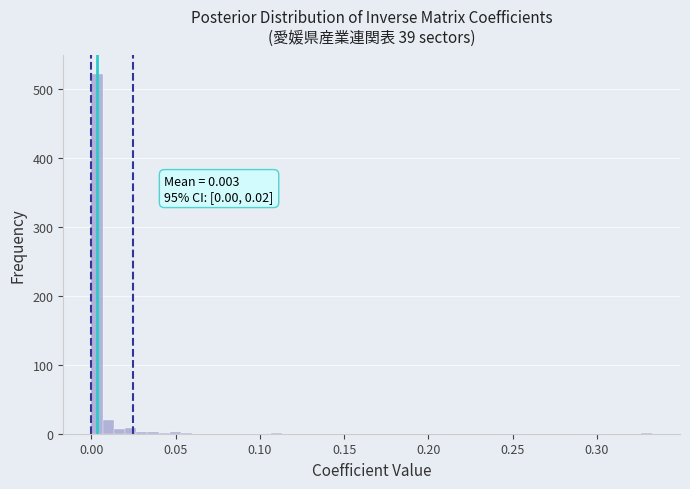

Read against the x-axis, roughly where is the centre of the tallest bar?

0.005